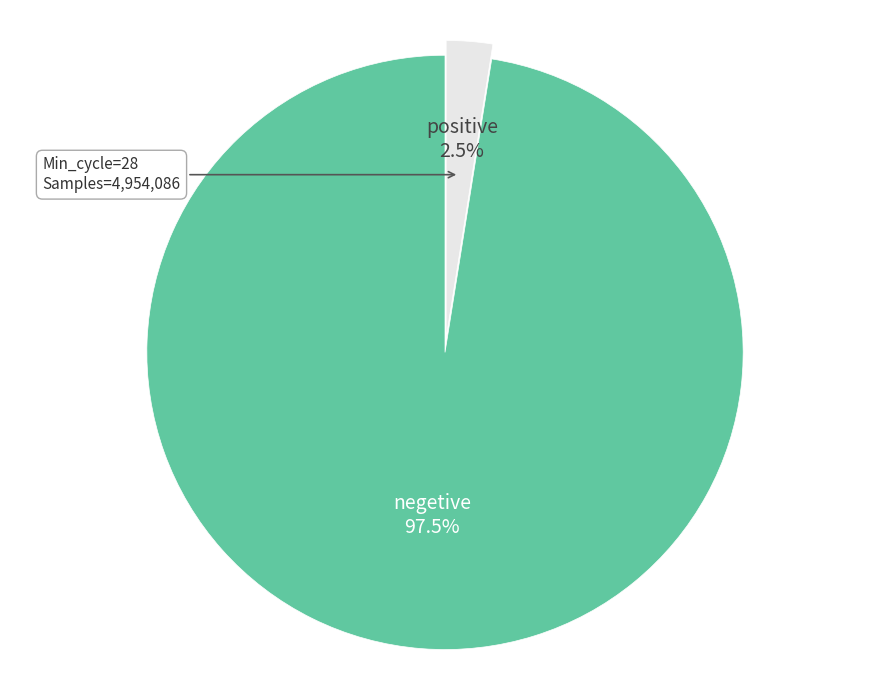

How many slices are in this pie chart?

2